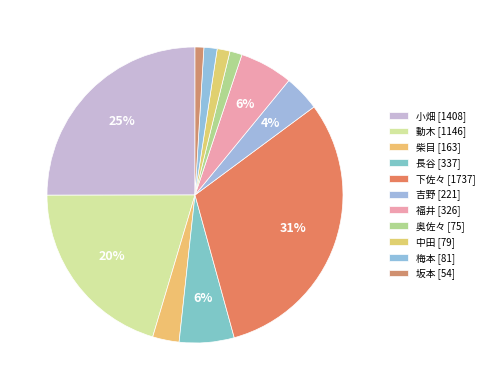

What is the largest slice in the pie chart?

下佐々